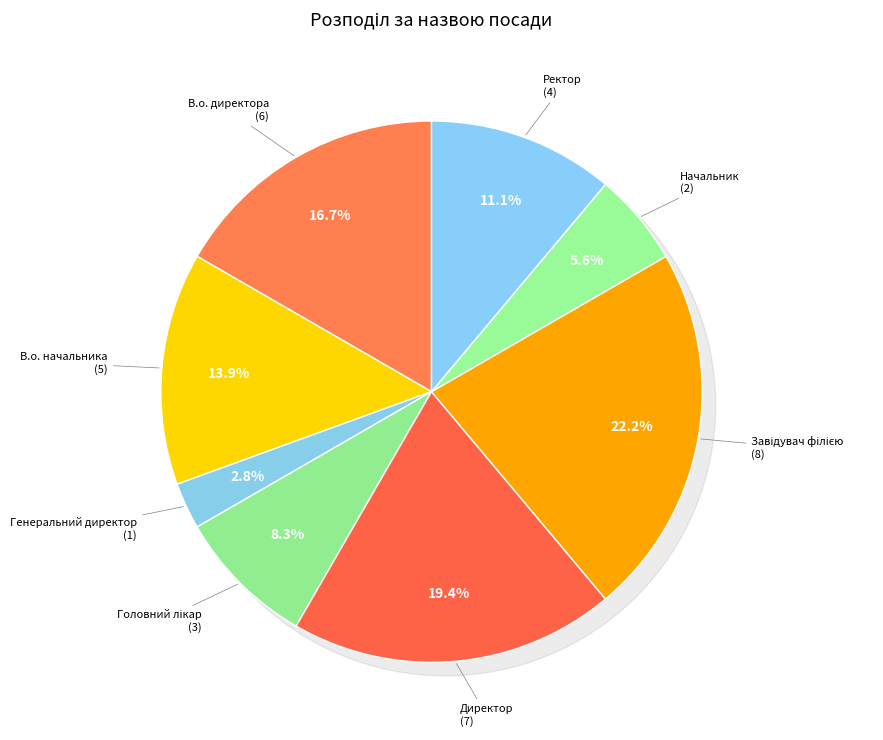

What is the change in value from Завідувач філією to Начальник?

-6